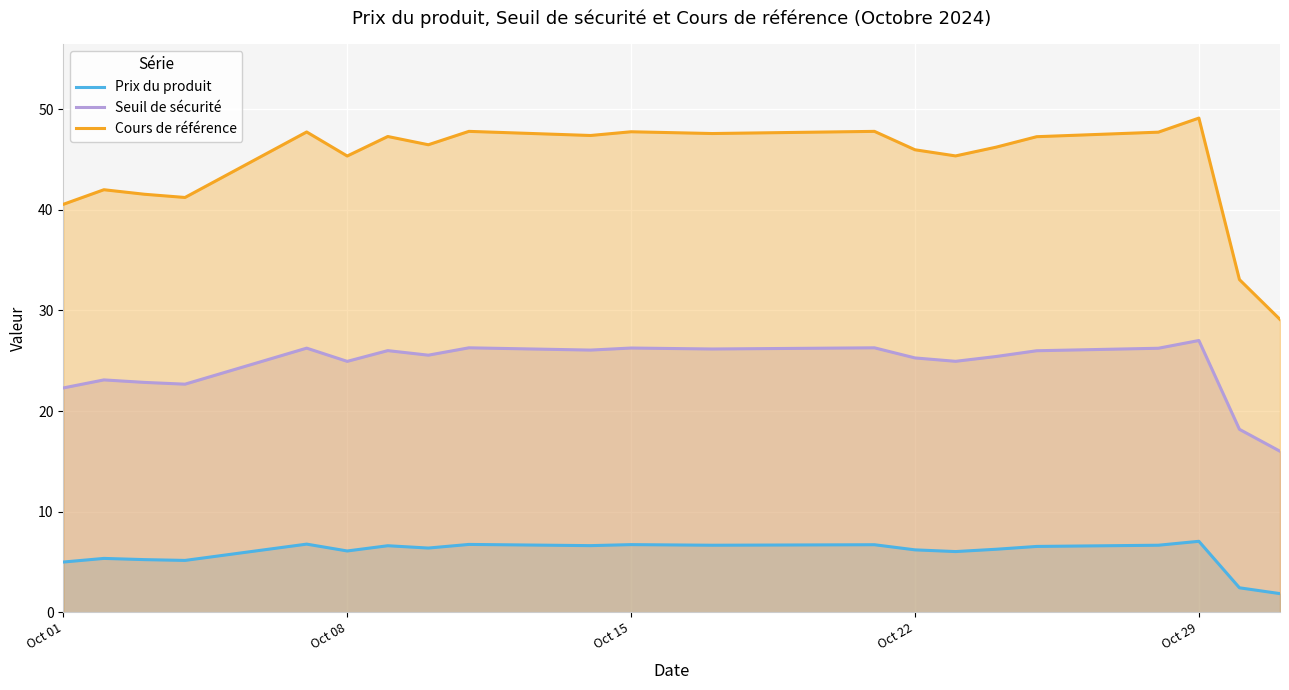

List the series in order of their overall mean, lowest first.

Prix du produit, Seuil de sécurité, Cours de référence